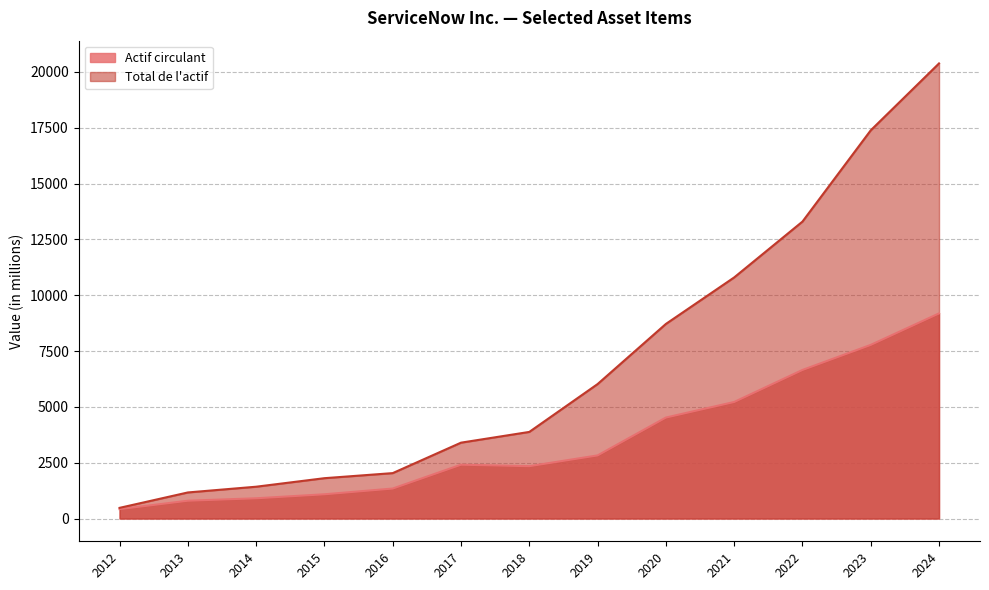

What is the difference between the highest and lowest values at 2015?

721